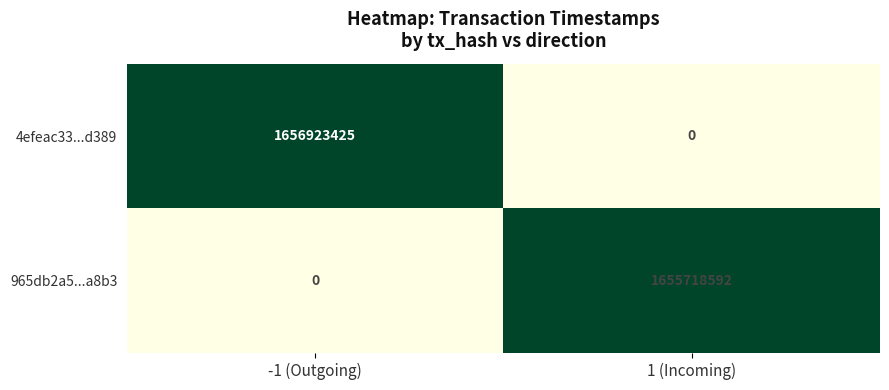

List the series in order of their peak value, lowest first.

965db2a5...a8b3, 4efeac33...d389